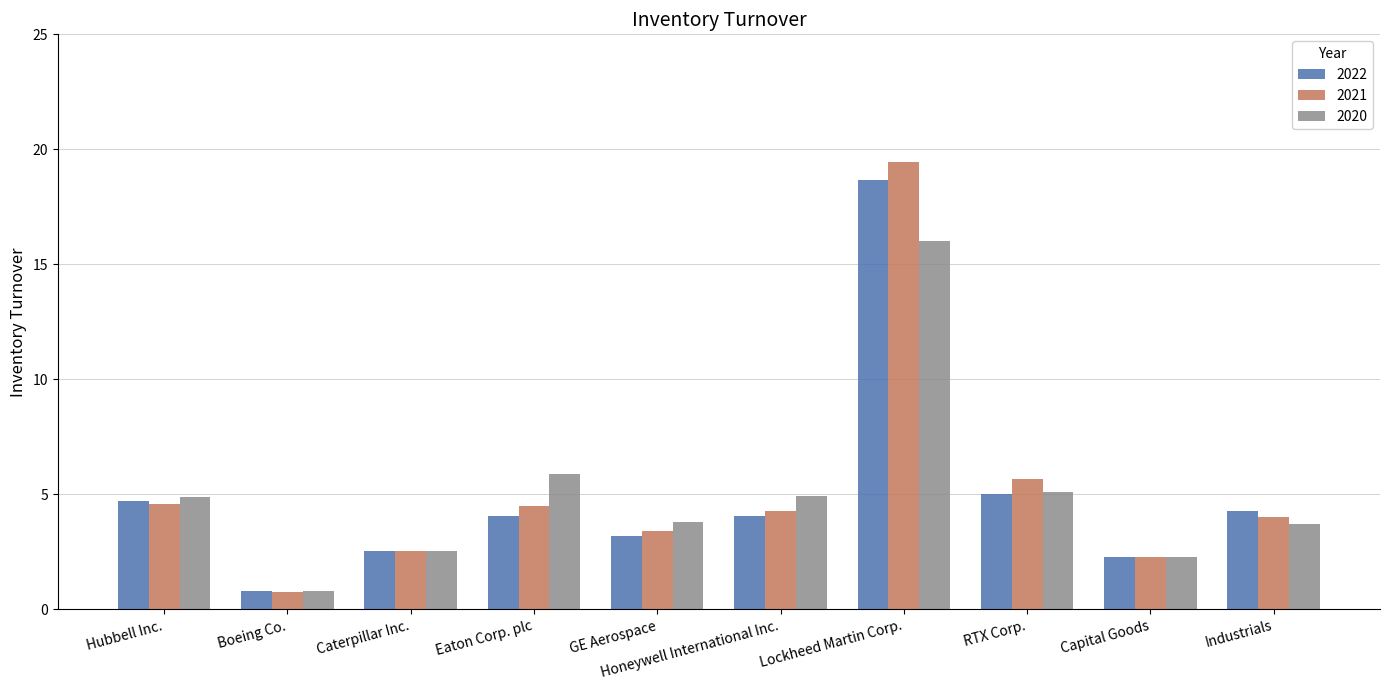

What is the approximate value of 2022 at Caterpillar Inc.?

2.5